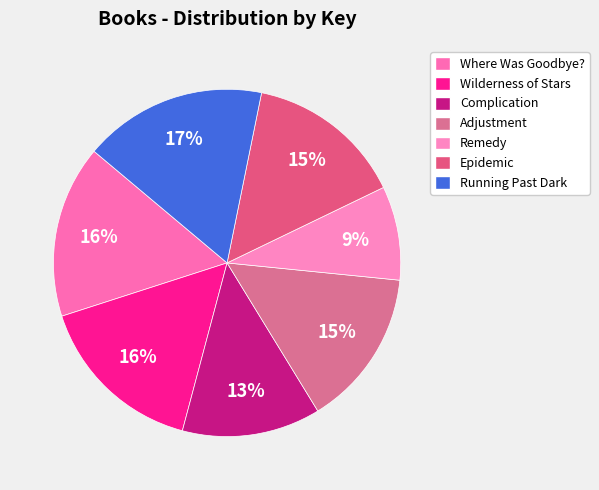

What percentage is the Remedy slice, to the nearest percent?

9%